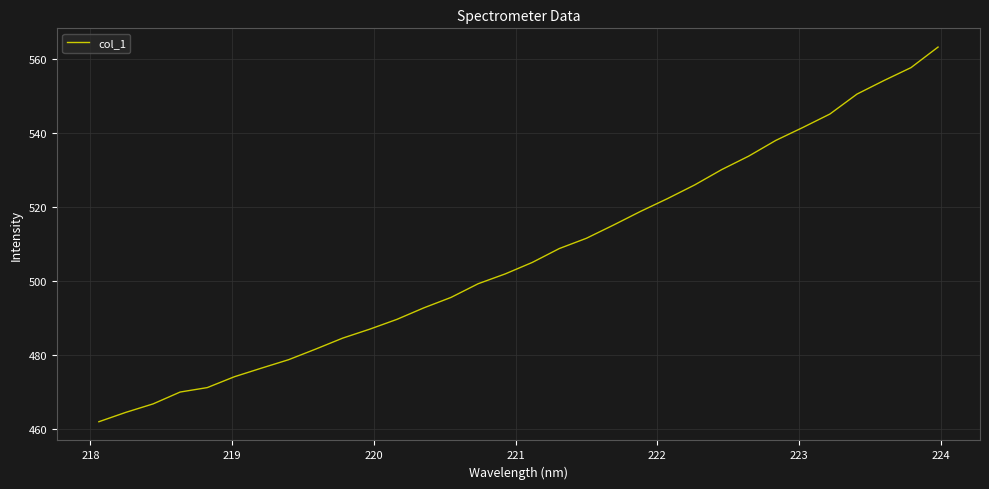

What is the difference between the maximum and minimum values?

101.2